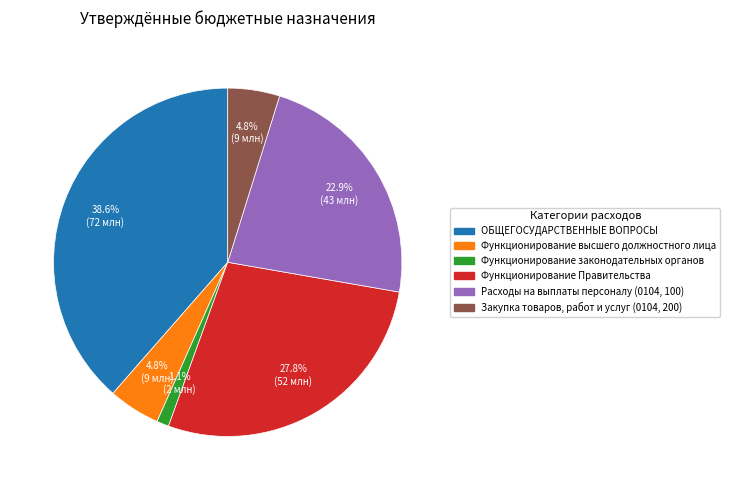

What percentage do Расходы на выплаты персоналу (0104, 100) and Функционирование законодательных органов together represent?

24.0%